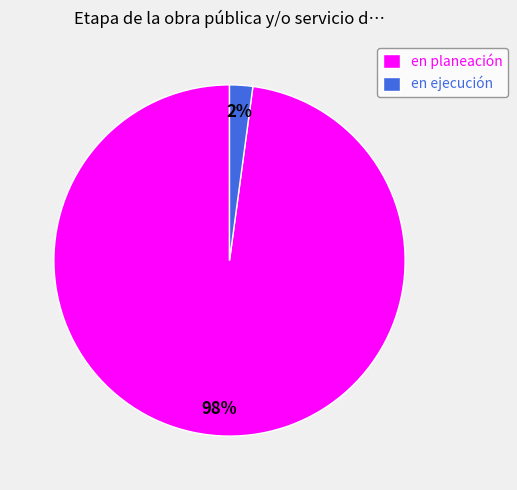

True or false: en ejecución accounts for 2% of the total.

True